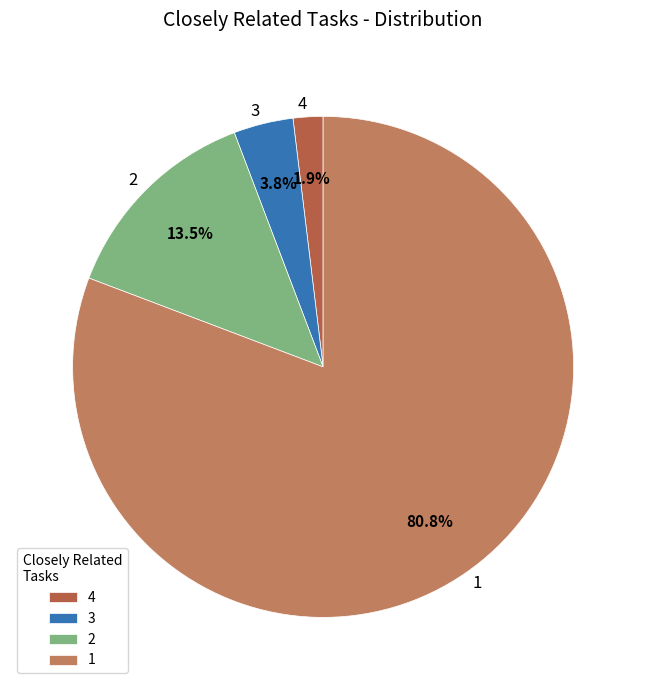

Between 4 and 3, which is larger?

3